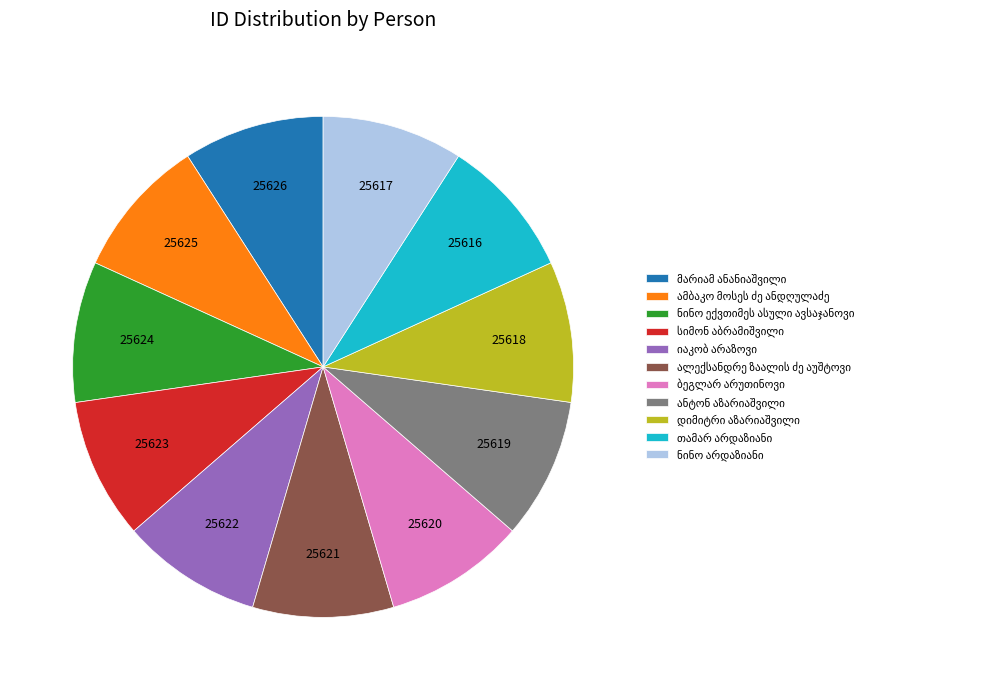

Does any single category account for the majority?

No